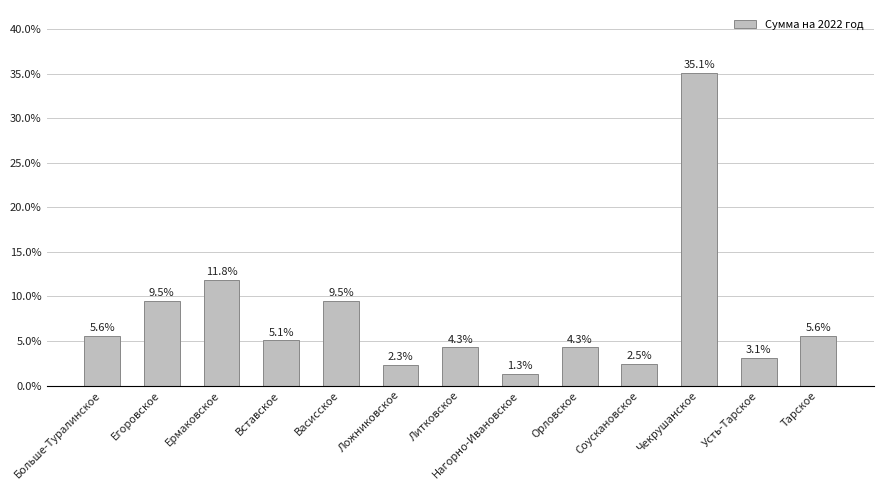

Reading left to right, transcribe all the data shown in this chart.

5.6	9.5	11.8	5.1	9.5	2.3	4.3	1.3	4.3	2.5	35.1	3.1	5.6